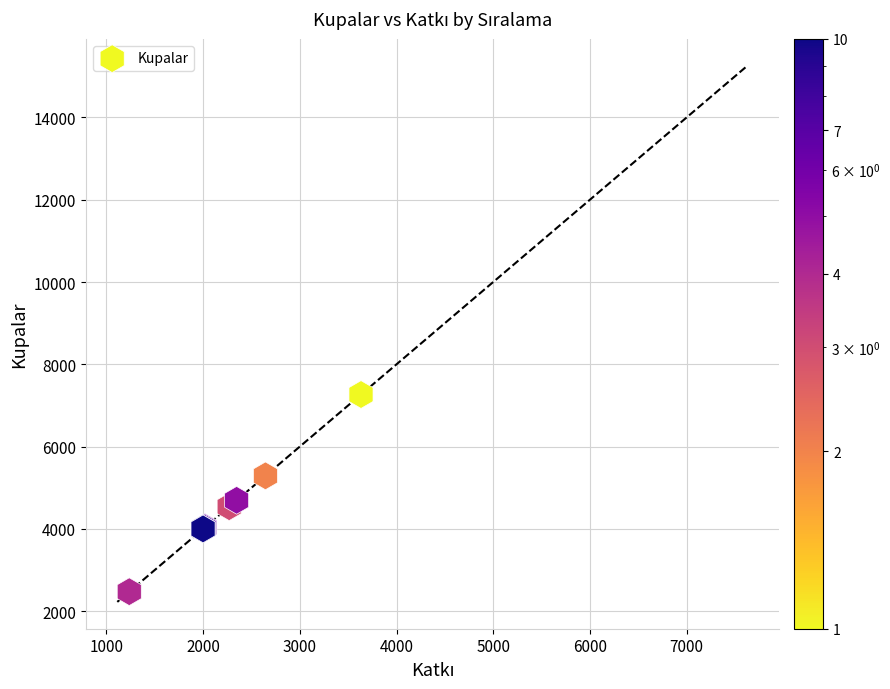

What Y value in the scatter plot is closest to 4870?

4695